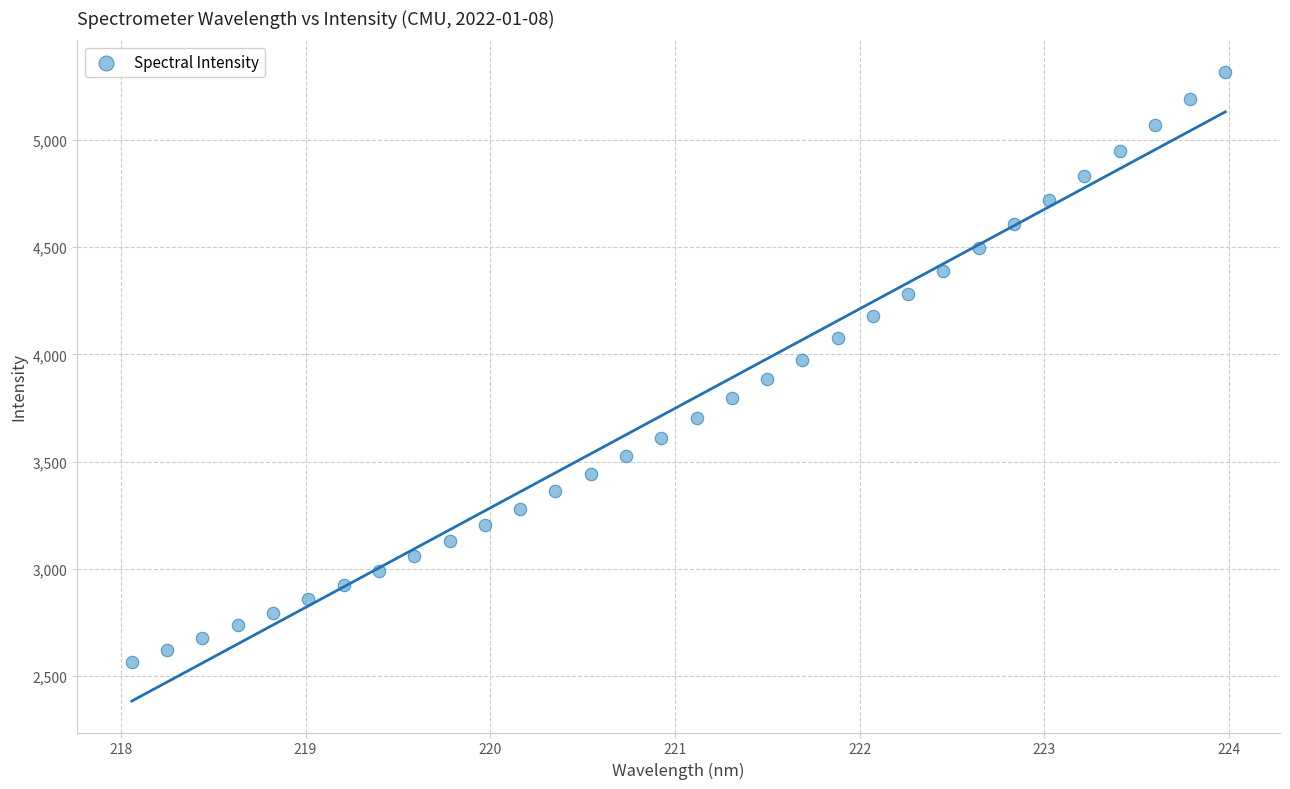

What is the range of X values (max minus min)?

5.9